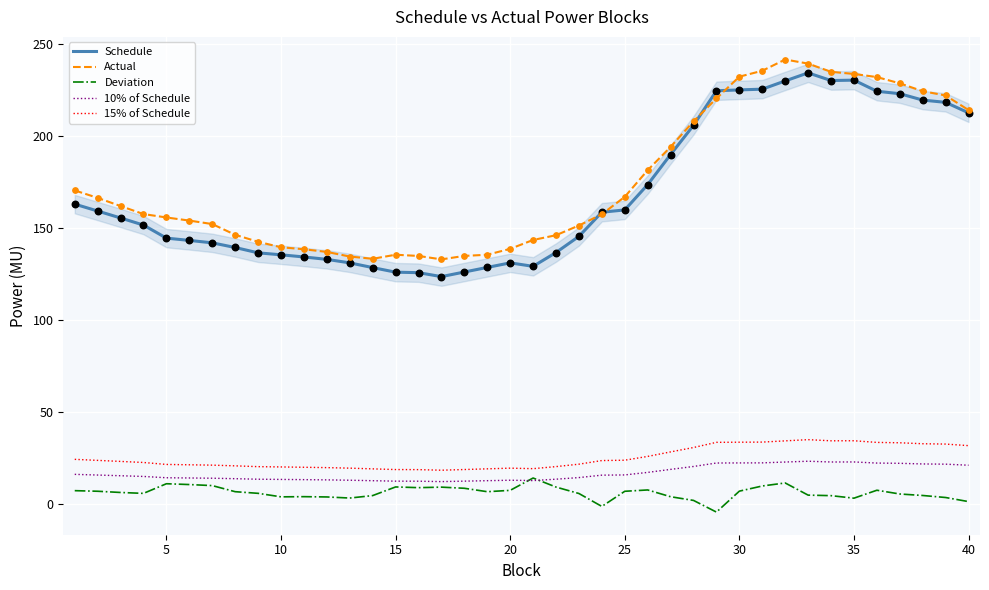

What is the lowest value of the Actual series?

133.1